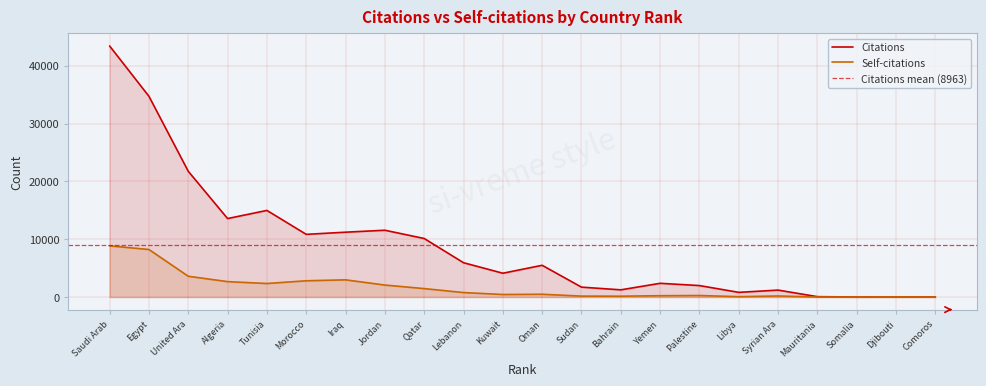

Reading right to left, list all the values displayed in this chart.

Citations: 22	24	12	69	1203	813	1987	2378	1249	1716	5492	4120	5938	10125	11555	11216	10844	14980	13573	21744	34714	43408
Self-citations: 2	18	0	5	186	66	265	232	149	163	481	442	776	1462	2075	2976	2814	2342	2668	3596	8225	8849